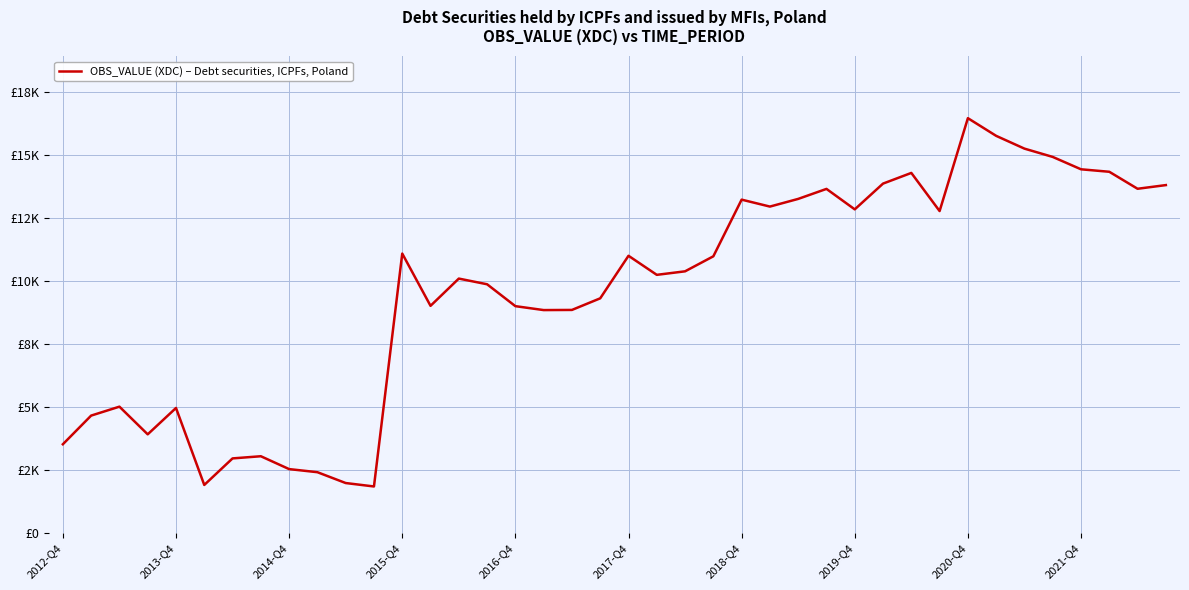

Is this an area chart (filled region under the line)?

No